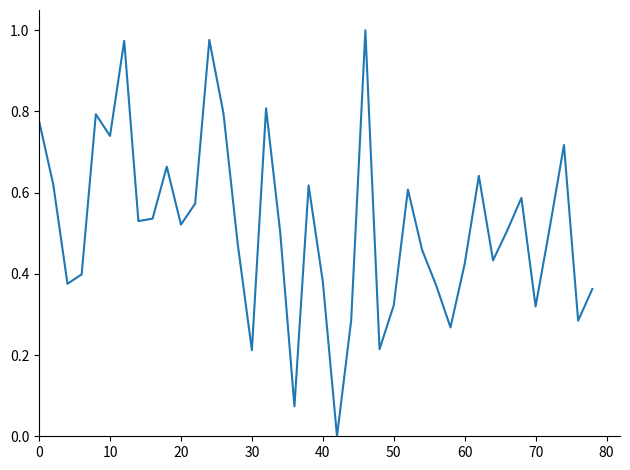

Is it true that the value at 70 is 0.5?

False